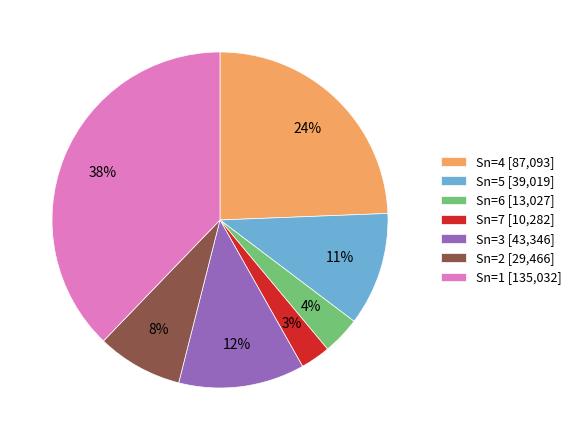

Between Sn=2 [29,466] and Sn=5 [39,019], which is larger?

Sn=5 [39,019]